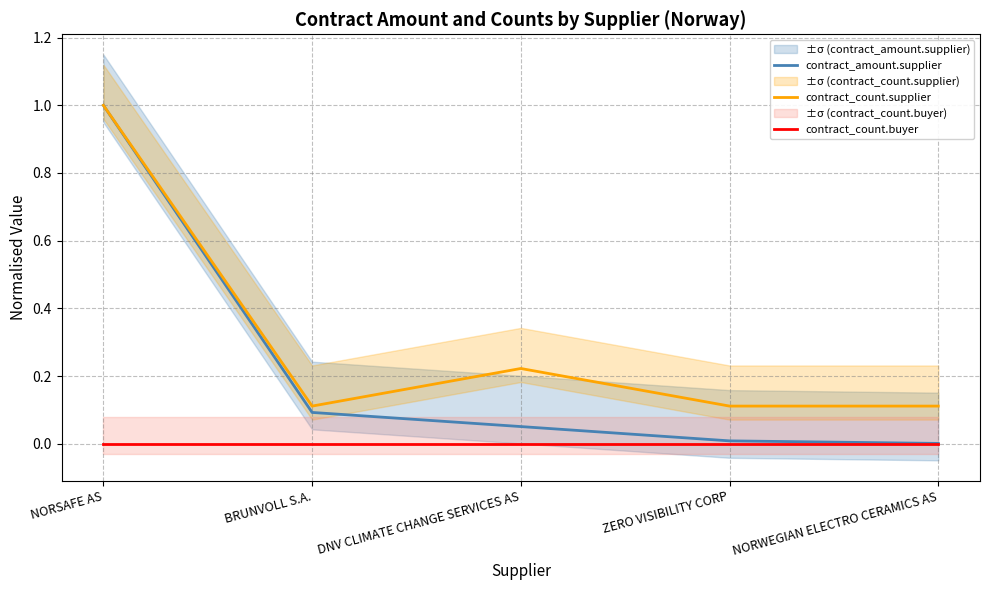

Reading right to left, what are all the values shown in this chart?

contract_amount.supplier: NORWEGIAN ELECTRO CERAMICS AS=0.0	ZERO VISIBILITY CORP=0.0	DNV CLIMATE CHANGE SERVICES AS=0.1	BRUNVOLL S.A.=0.1	NORSAFE AS=1.0
contract_count.supplier: NORWEGIAN ELECTRO CERAMICS AS=0.1	ZERO VISIBILITY CORP=0.1	DNV CLIMATE CHANGE SERVICES AS=0.2	BRUNVOLL S.A.=0.1	NORSAFE AS=1.0
contract_count.buyer: NORWEGIAN ELECTRO CERAMICS AS=0.0	ZERO VISIBILITY CORP=0.0	DNV CLIMATE CHANGE SERVICES AS=0.0	BRUNVOLL S.A.=0.0	NORSAFE AS=0.0